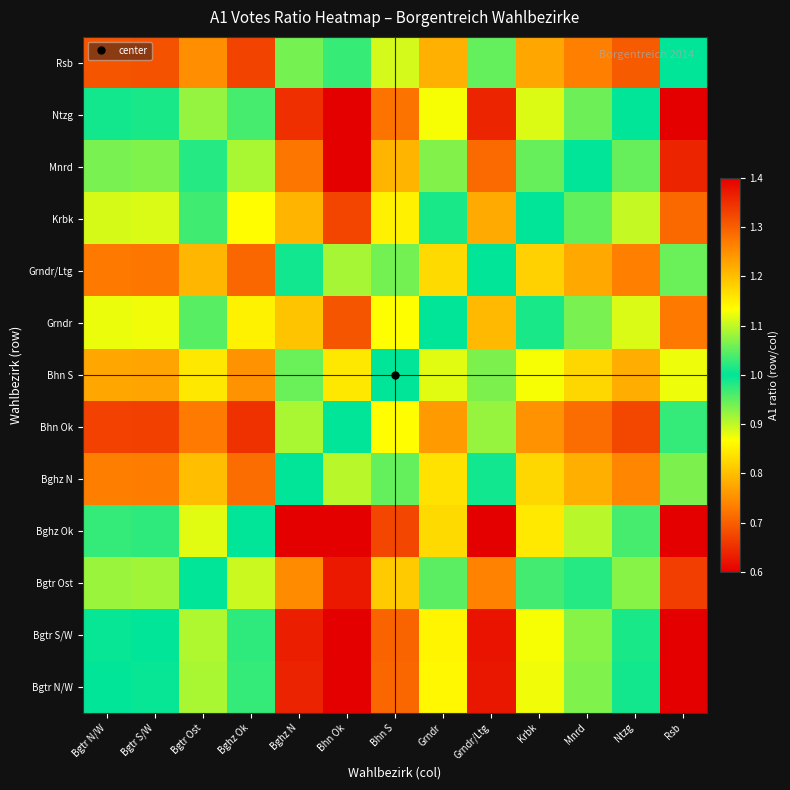

Which series has the largest total across all categories?

Bghz Ok